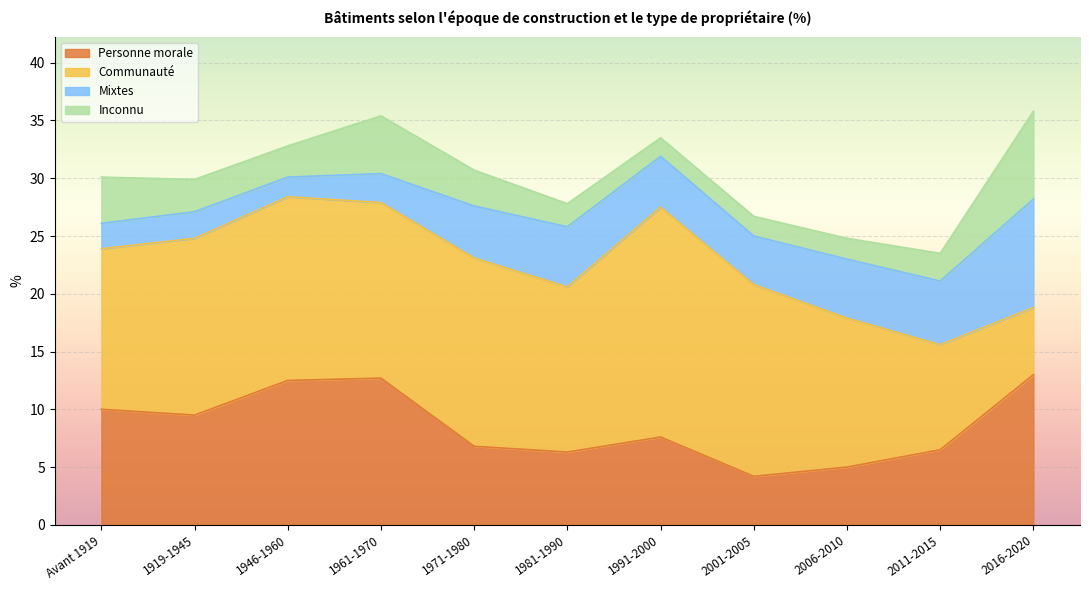

Reading left to right, what are all the values shown in this chart?

Personne morale: 10.0	9.5	12.5	12.7	6.8	6.3	7.6	4.2	5.0	6.5	13.0
Communauté: 13.9	15.3	15.9	15.2	16.3	14.3	19.9	16.6	12.9	9.1	5.8
Mixtes: 2.2	2.3	1.7	2.5	4.5	5.2	4.4	4.2	5.1	5.5	9.4
Inconnu: 4.0	2.8	2.7	5.0	3.1	2.0	1.6	1.7	1.8	2.4	7.6